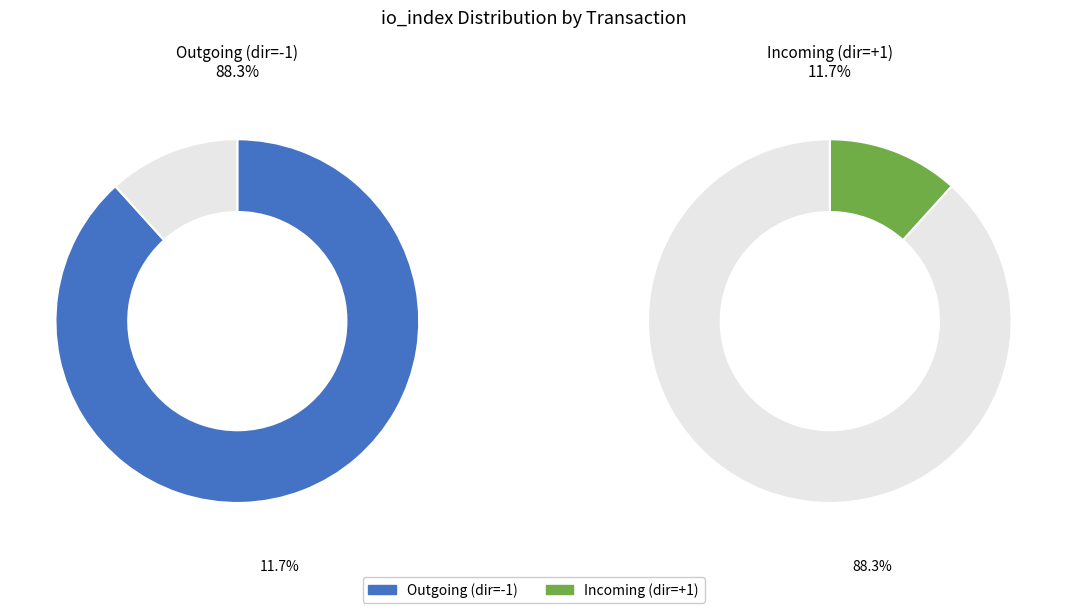

To the nearest percent, what is the combined percentage of 1 and values?

100%